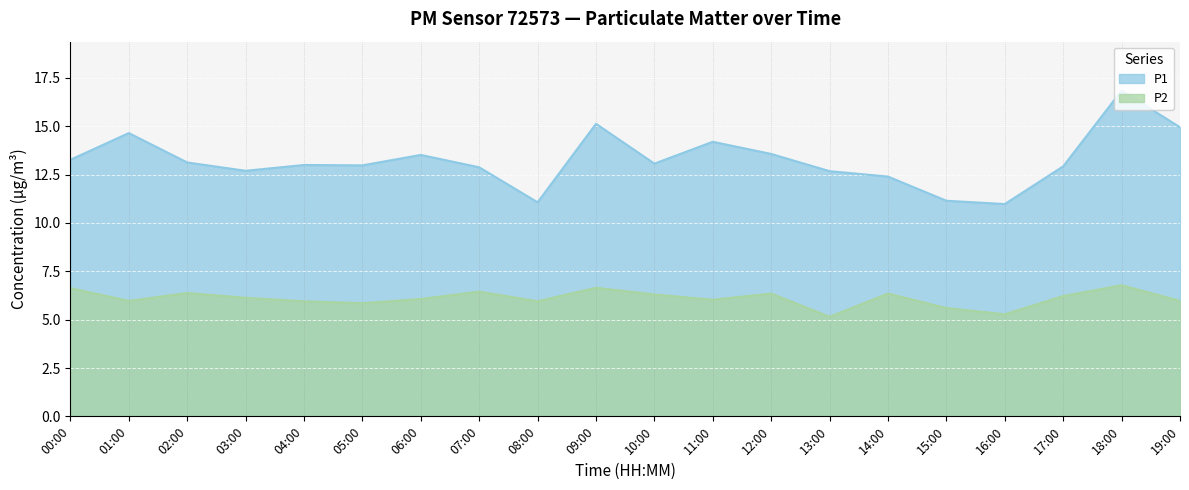

Between 10:00 and 02:00, which is larger?

02:00